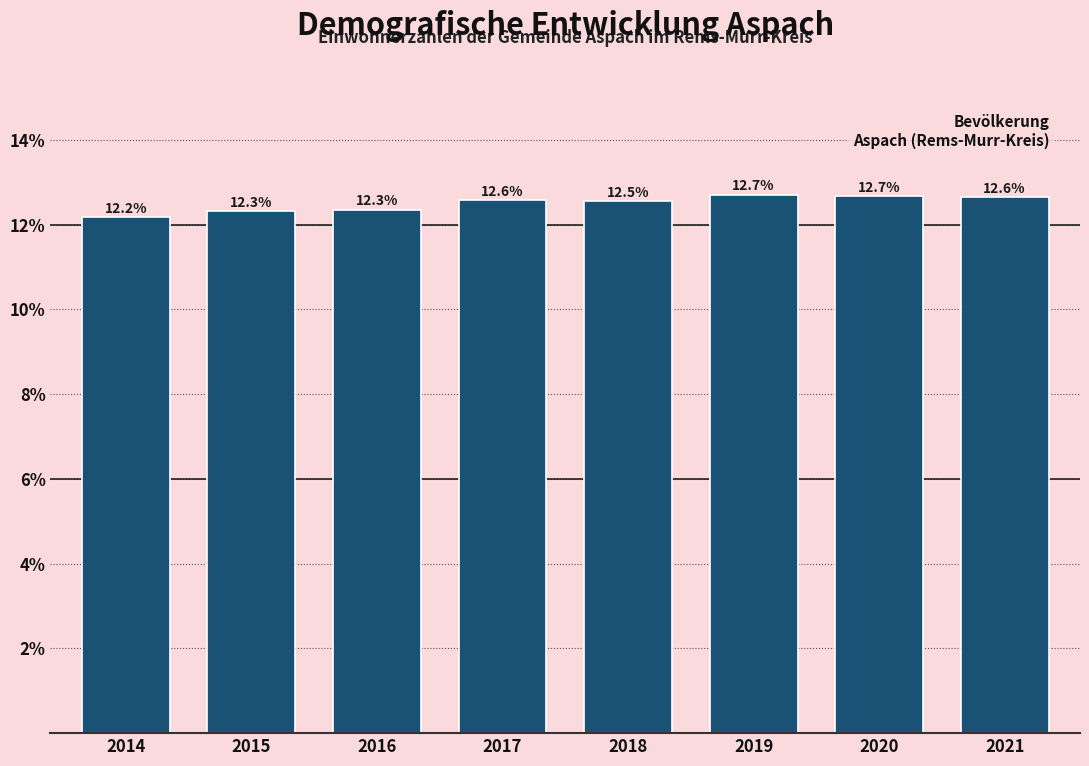

Reading right to left, what are all the values shown in this chart?

12.6	12.7	12.7	12.5	12.6	12.3	12.3	12.2